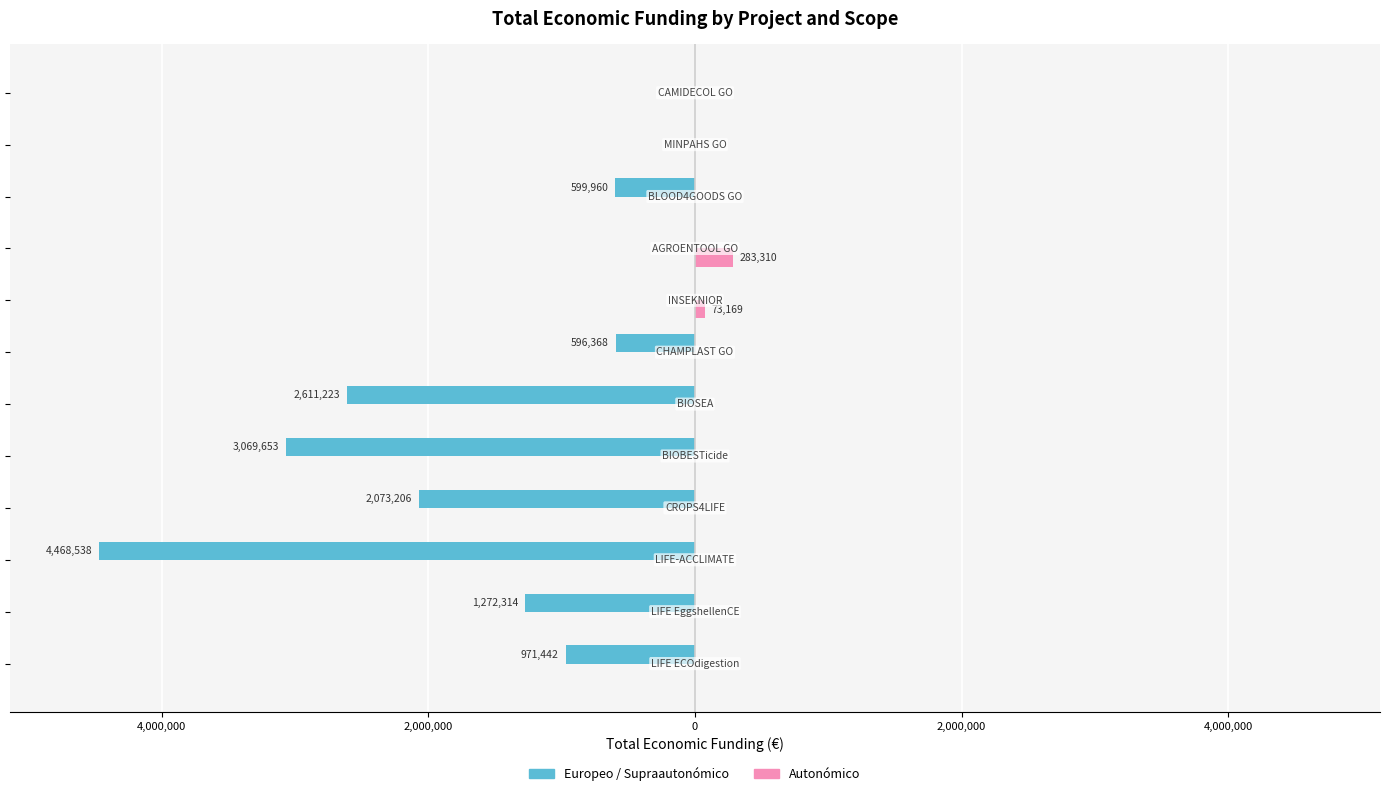

What is the difference between the maximum and minimum values in the Autonómico series?

283310